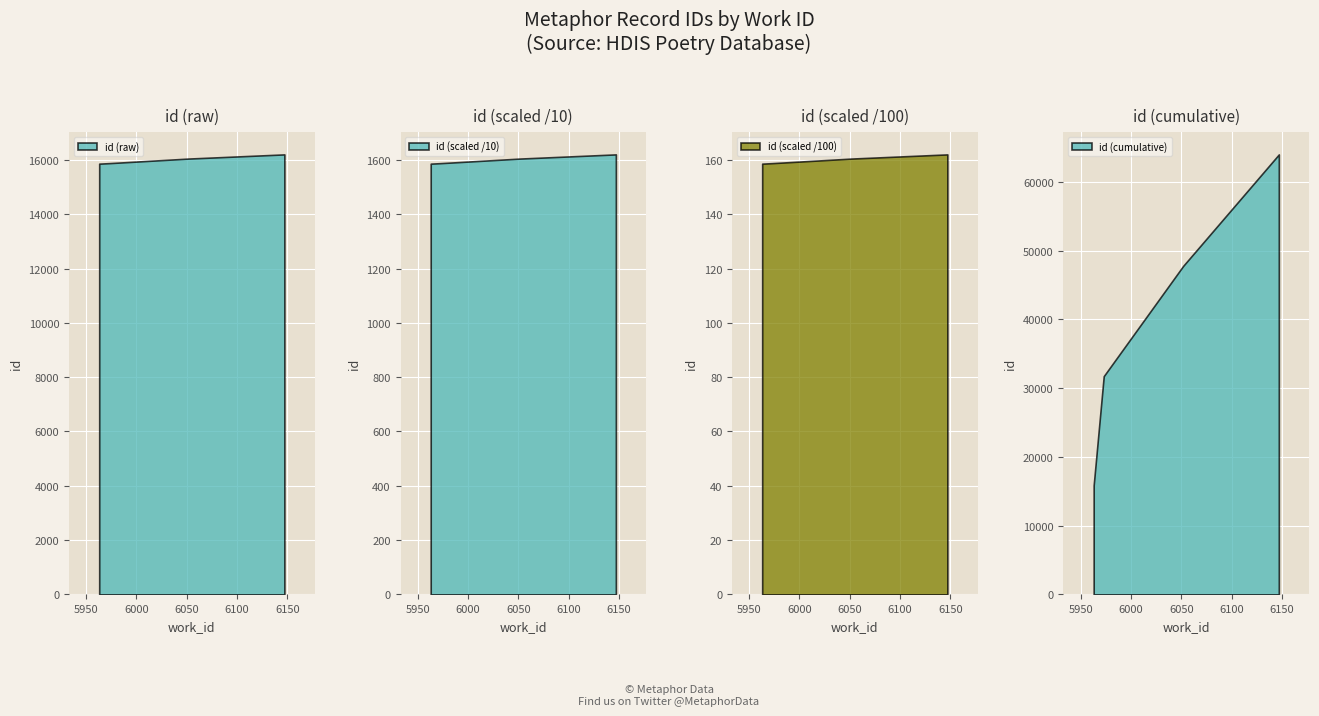

Count the number of categories in the chart.

4